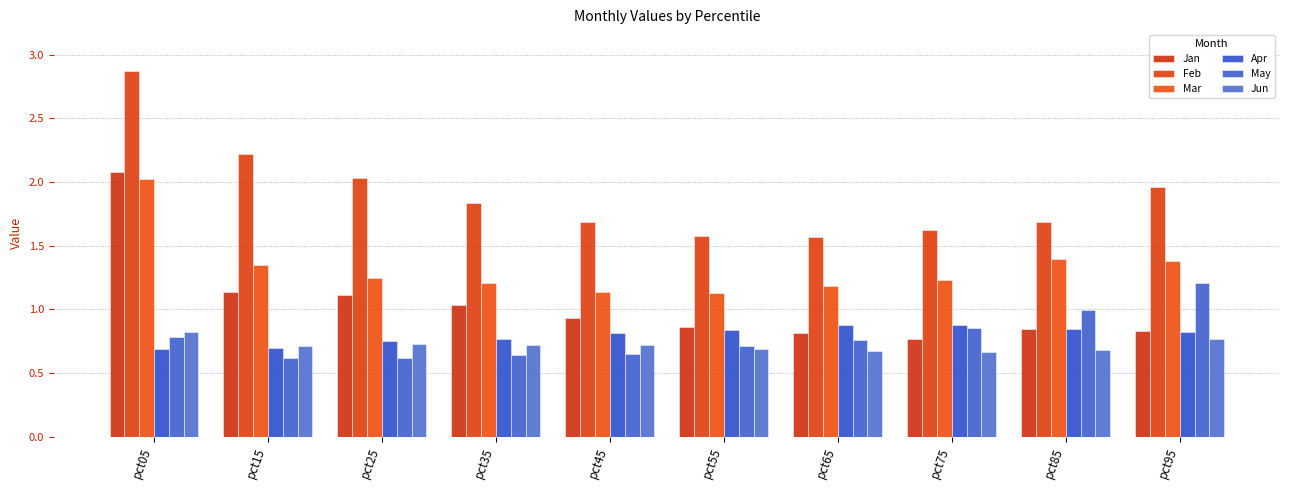

Which series changed the most between pct15 and pct85?

Feb